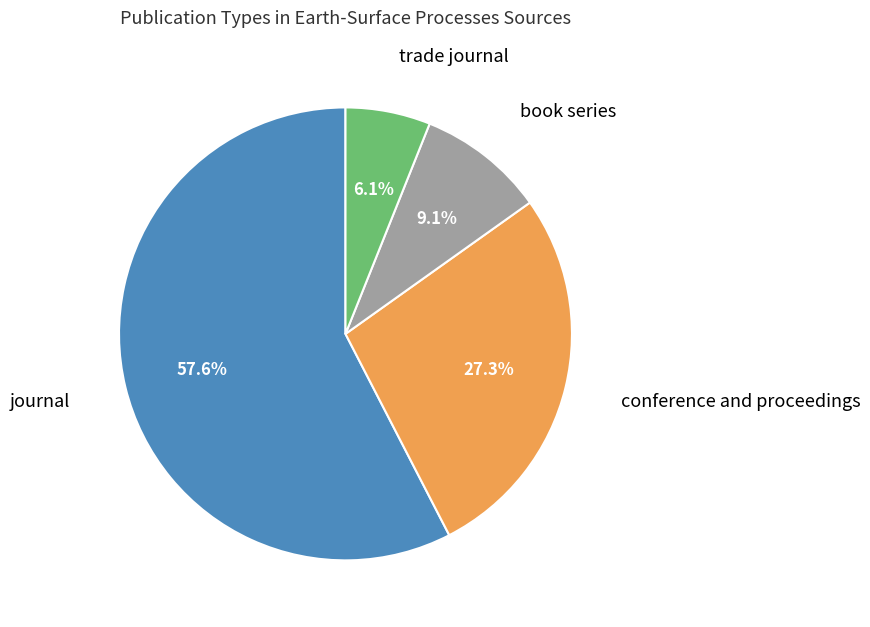

Which slice is the smallest?

trade journal